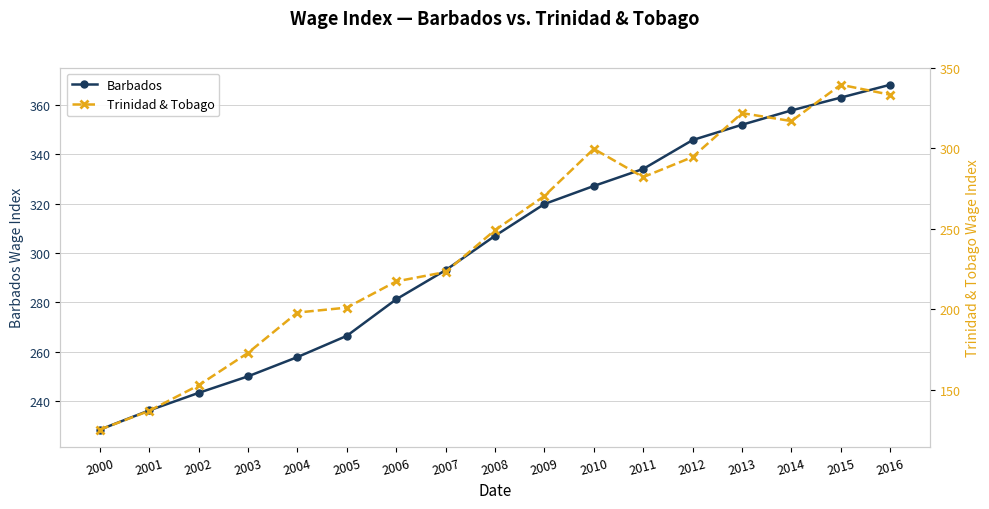

What is the difference between the second highest and second lowest values in the Barbados series?

126.7